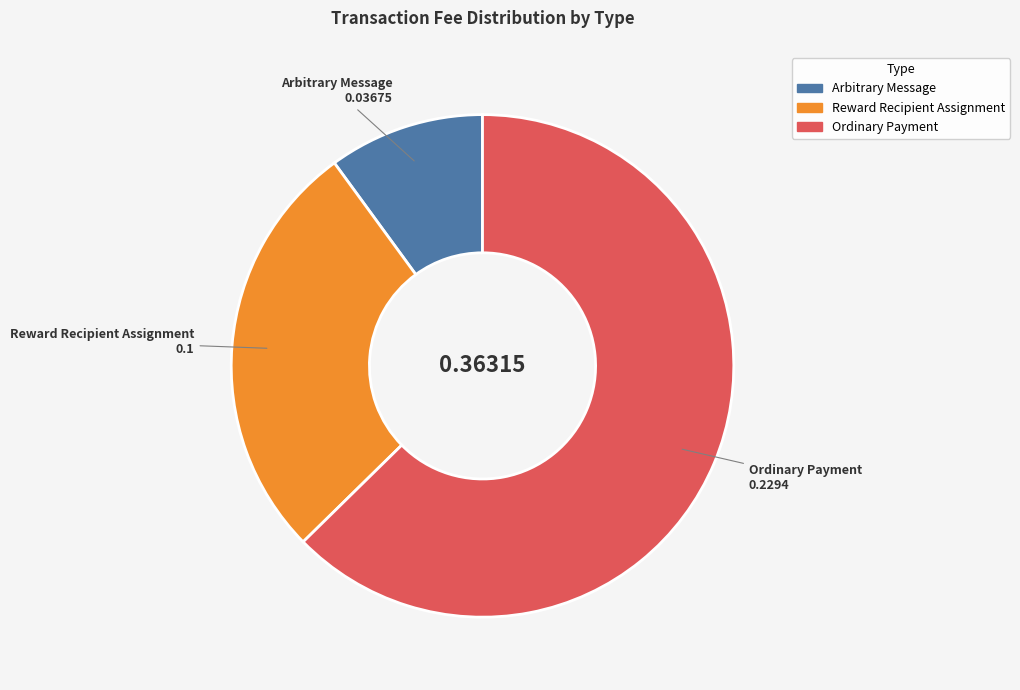

Between Ordinary Payment and Reward Recipient Assignment, which is larger?

Ordinary Payment